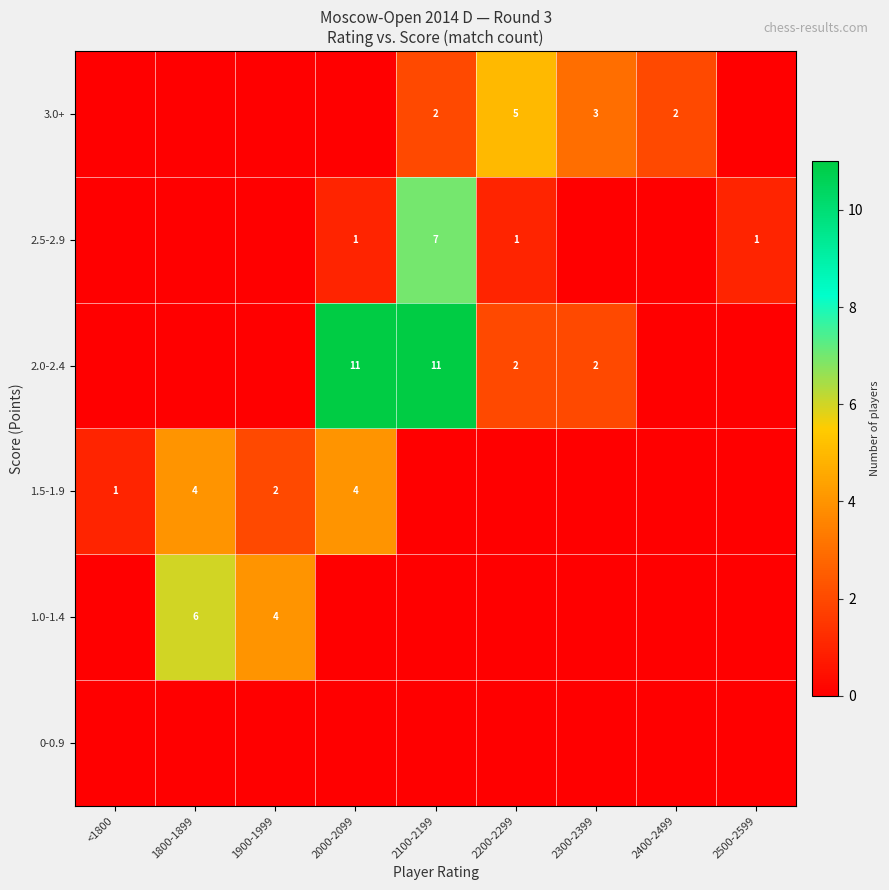

Is it true that 3.0+ equals 3 at 2300-2399?

True